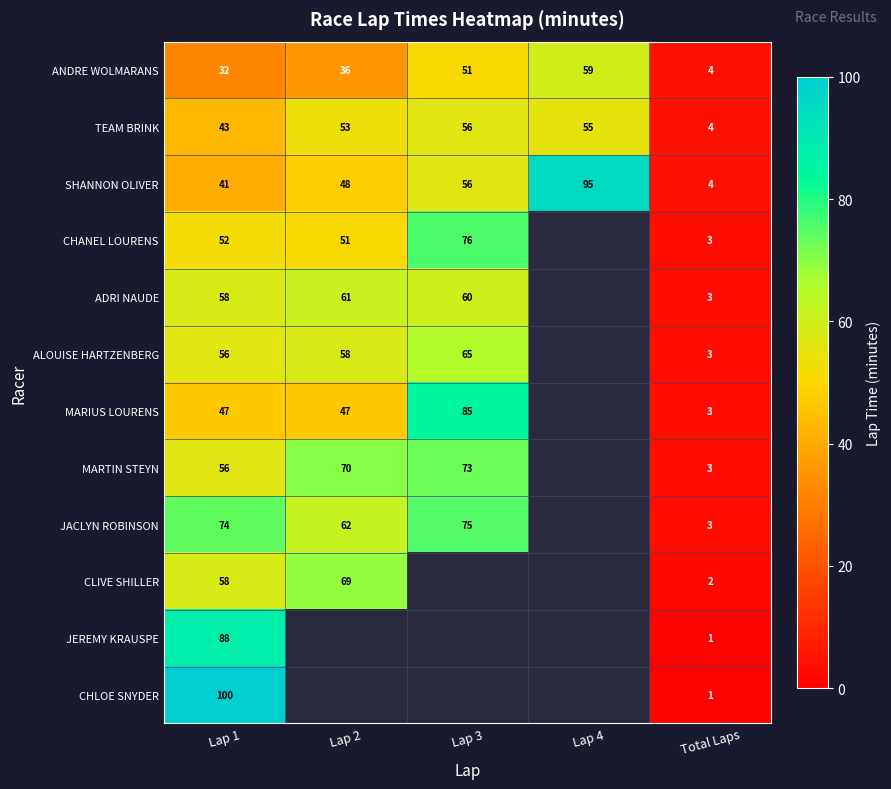

At which category is the sum across all series the highest?

Lap 1